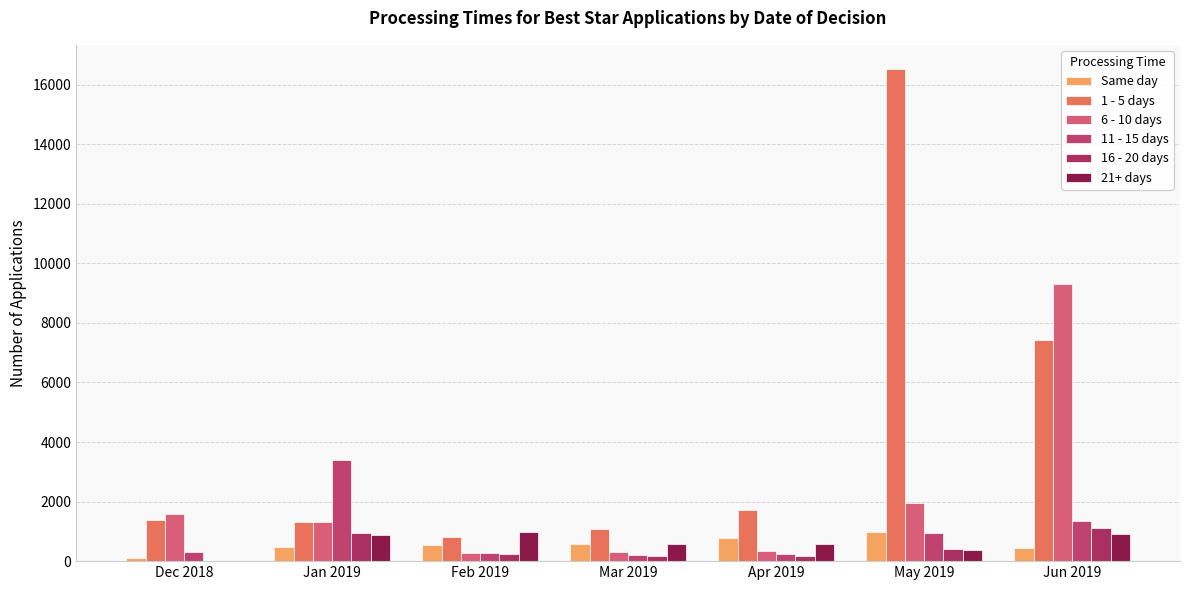

What is the label of the 5th bar from the right?

Feb 2019